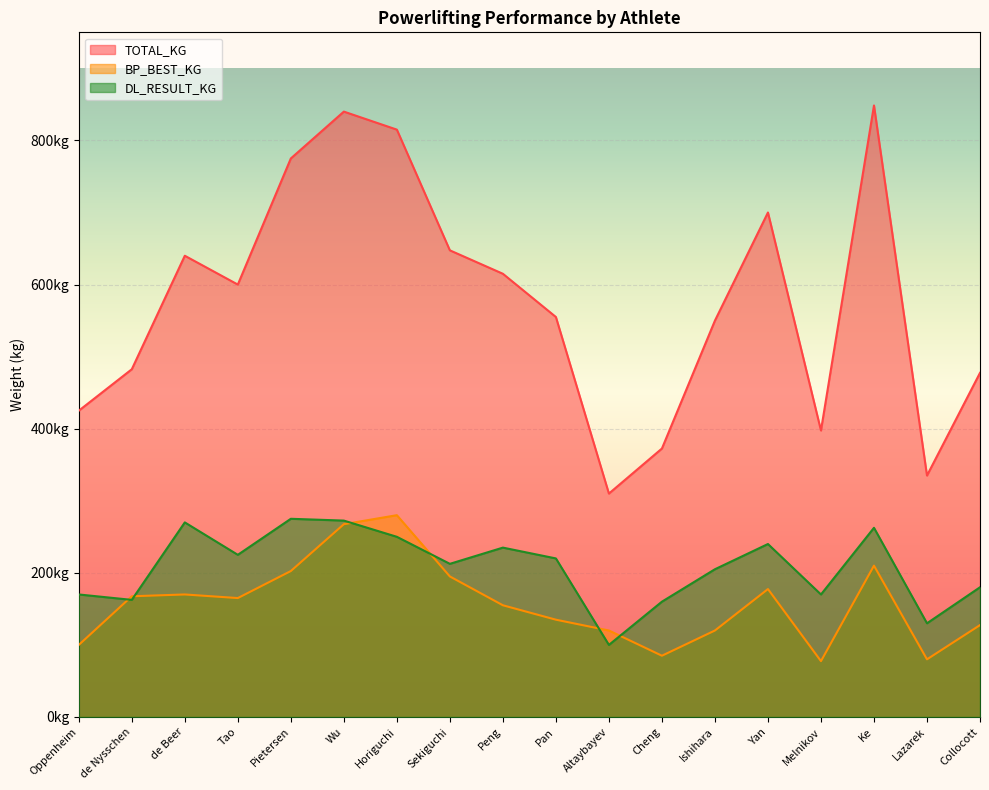

Reading left to right, transcribe all the data shown in this chart.

TOTAL_KG: 425.0	482.5	640.0	600.0	775.0	840.0	815.0	647.5	615.0	555.0	310.0	372.5	550.0	700.0	397.5	848.5	335.0	477.5
BP_BEST_KG: 100.0	167.5	170.0	165.0	202.5	267.5	280.0	195.0	155.0	135.0	120.0	85.0	120.0	177.5	77.5	210.0	80.0	127.5
DL_RESULT_KG: 170.0	162.5	270.0	225.0	275.0	272.5	250.0	212.5	235.0	220.0	100.0	160.0	205.0	240.0	170.0	262.5	130.0	180.0